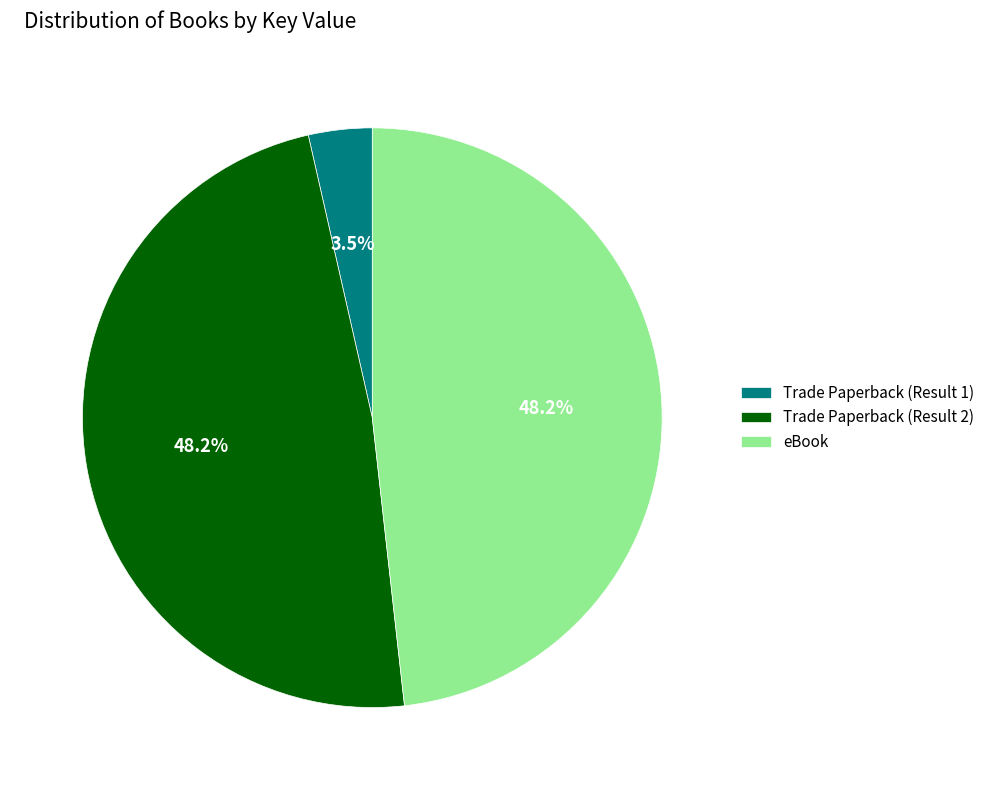

How many slices are in this pie chart?

3